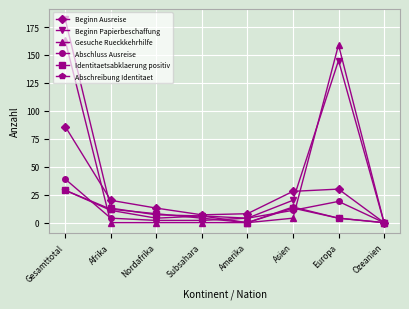

Which series has the largest total across all categories?

Beginn Papierbeschaffung